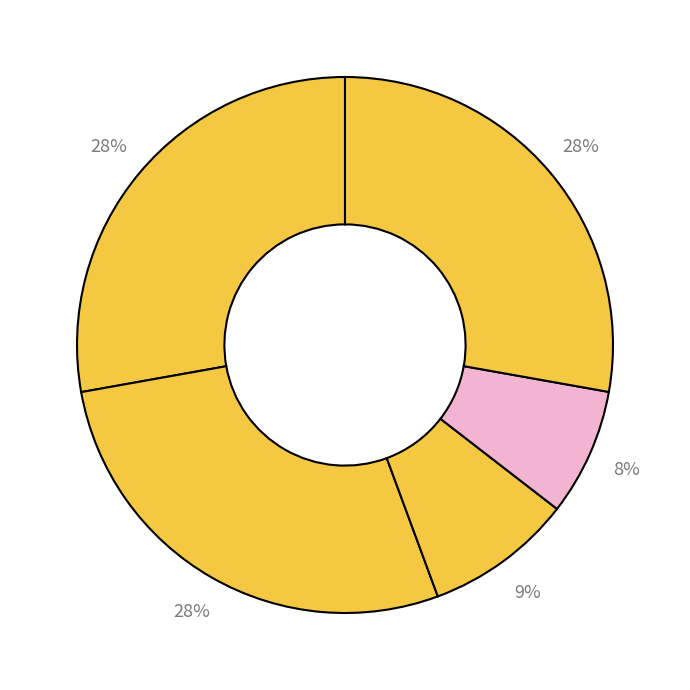

How many slices are in this pie chart?

5